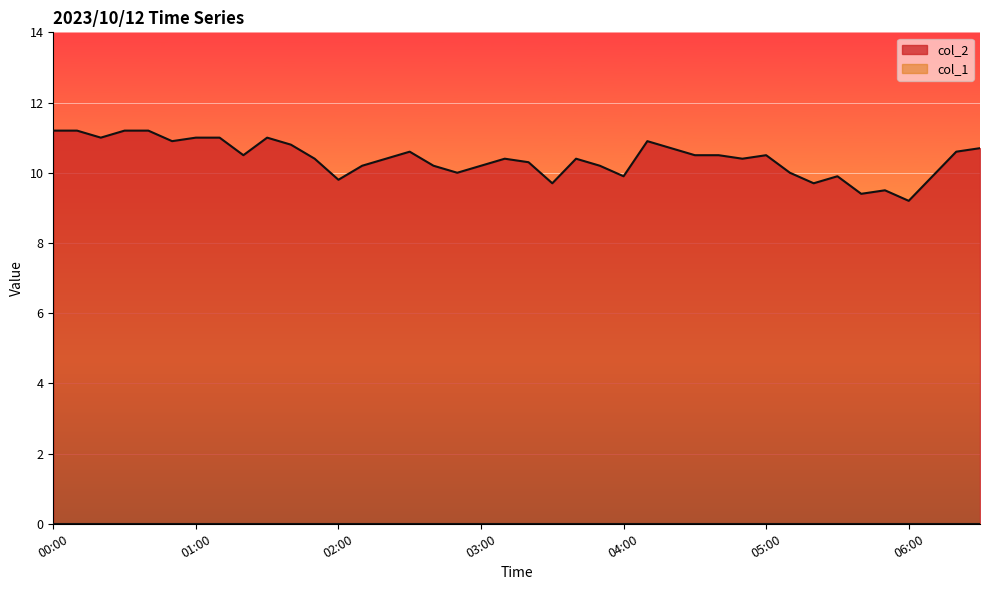

True or false: there are more than 1 points higher than both neighbors.

True